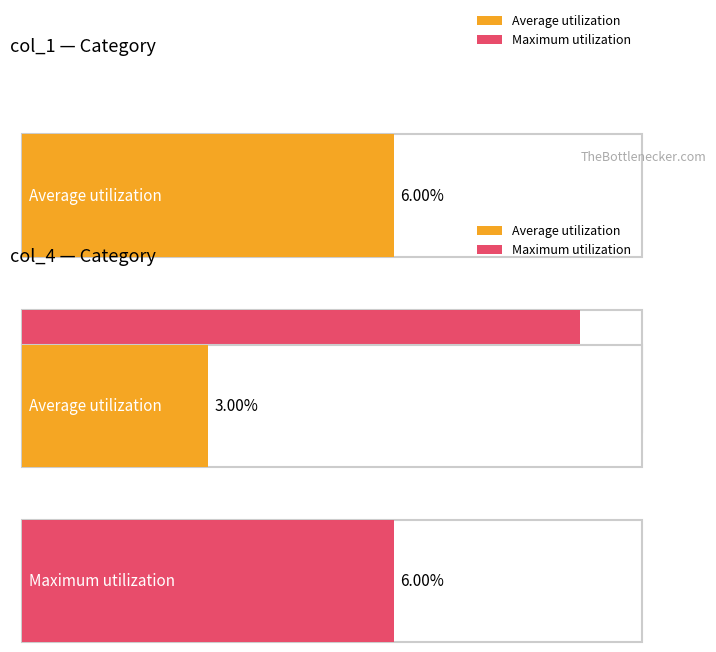

What is the value of the col_4 bar at the 6th from the left?

5